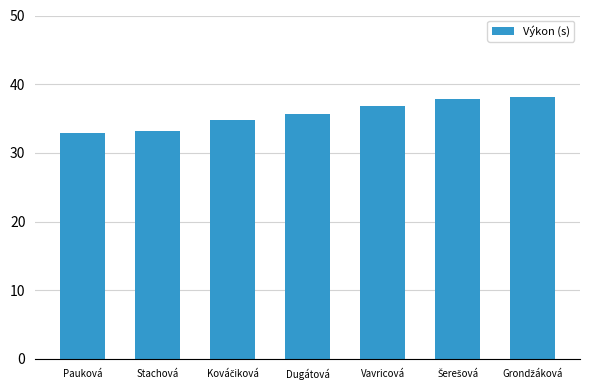

What is the difference between the second highest and second lowest values?

4.7